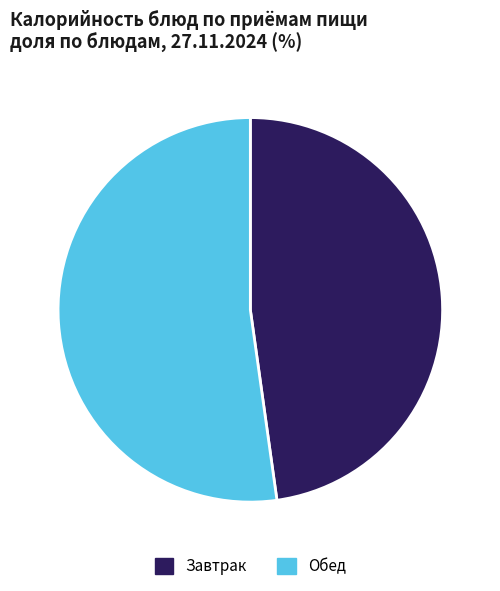

True or false: Завтрак accounts for 48% of the total.

True